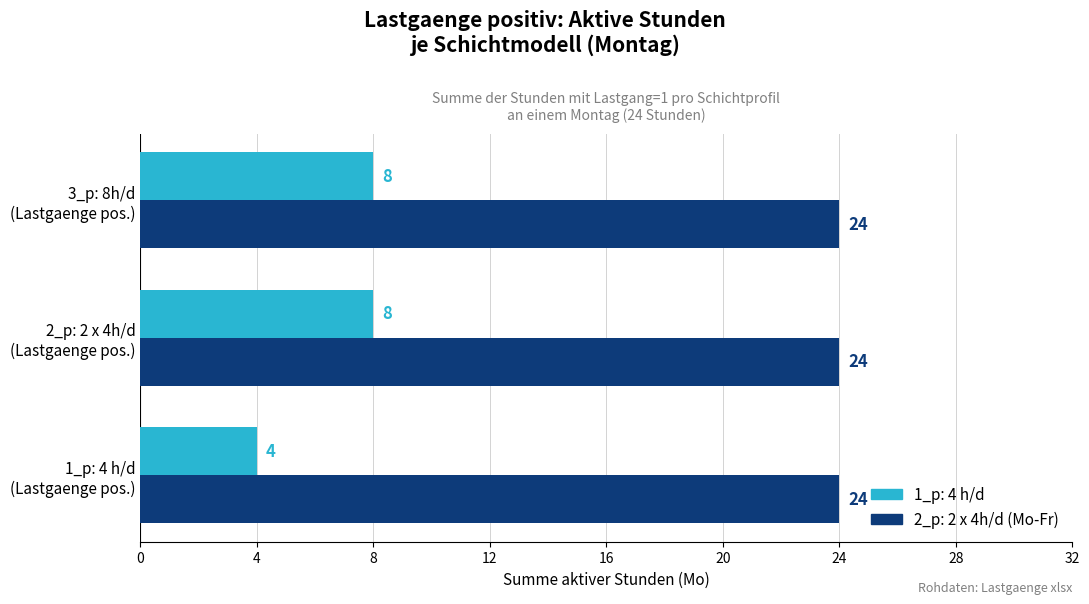

How many 1_p: 4 h/d values are between 4 and 8?

3